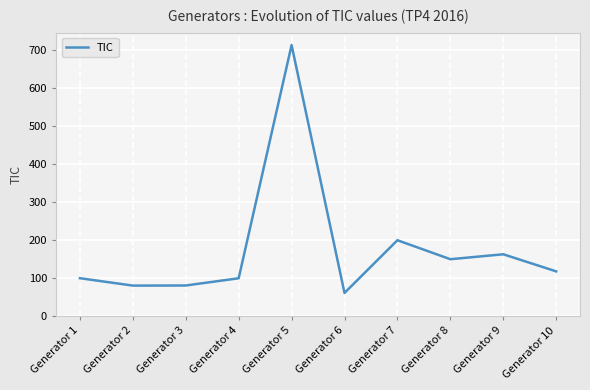

What is the difference between the values at Generator 3 and Generator 8?

69.2